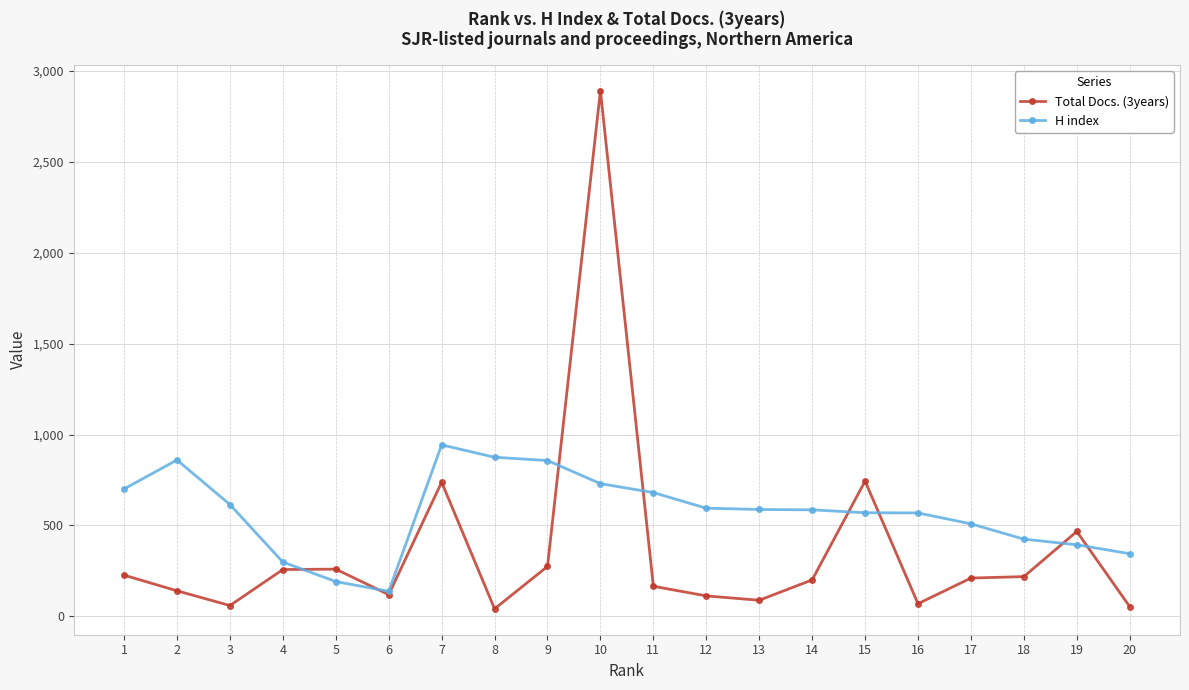

Which label corresponds to the largest value in the chart?

10